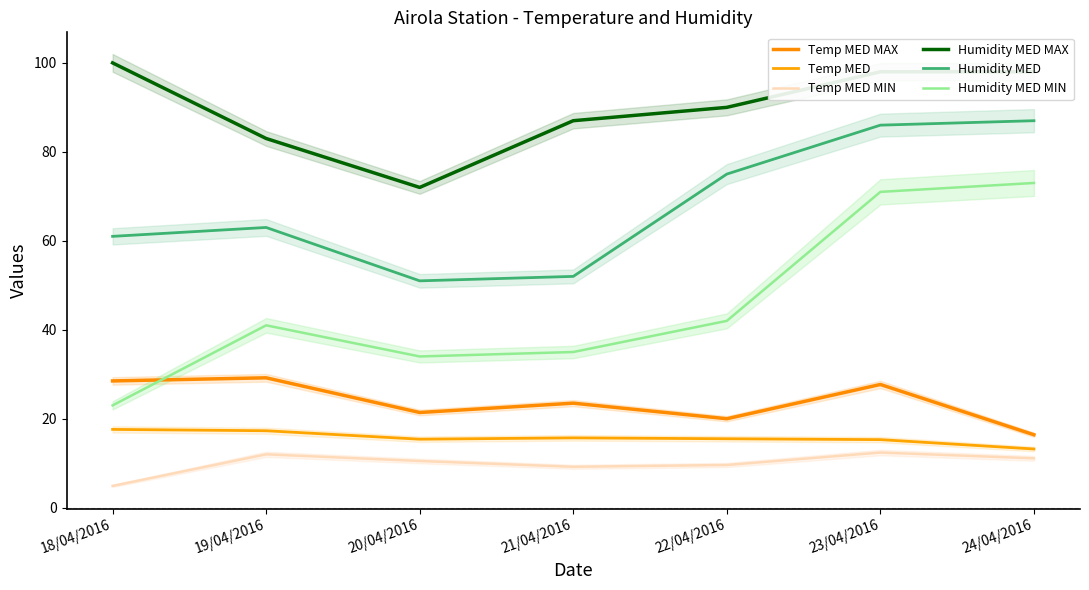

What are all the series names shown in the legend?

Temp MED MAX, Temp MED, Temp MED MIN, Humidity MED MAX, Humidity MED, Humidity MED MIN